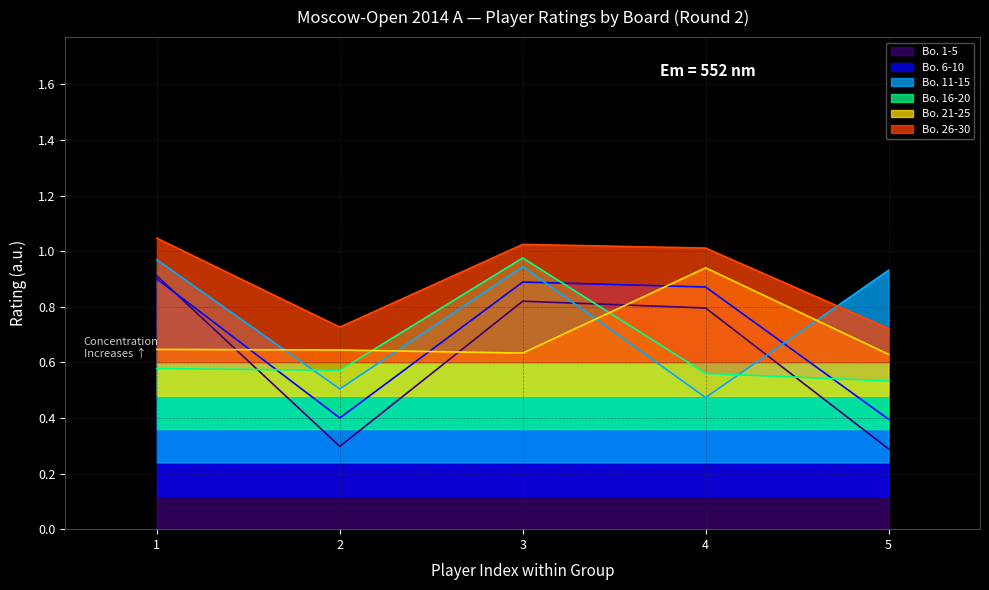

Which series has the largest total across all categories?

Bo. 26-30